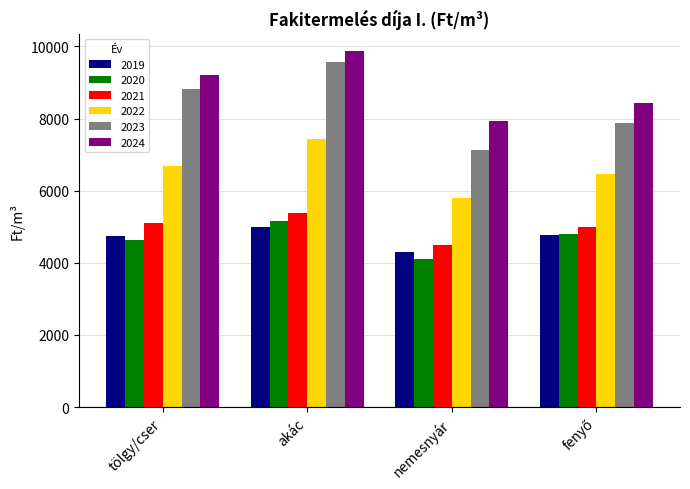

What is the difference between the maximum and second lowest values in the 2021 series?

392.0